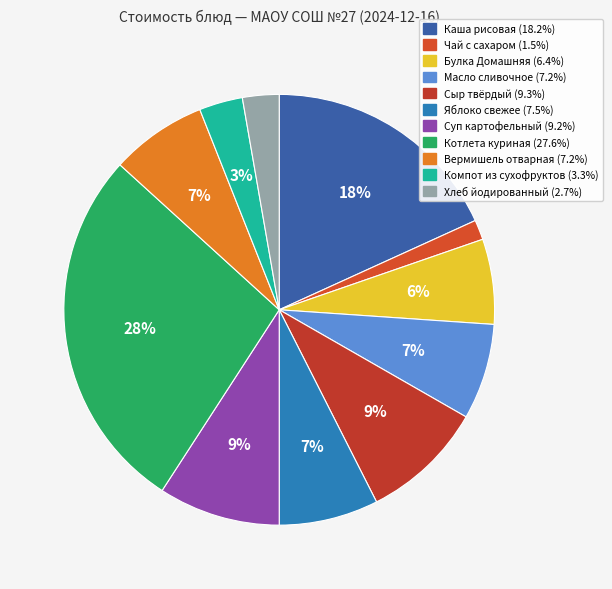

What percentage do Сыр твёрдый and Котлета куриная together represent?

36.9%